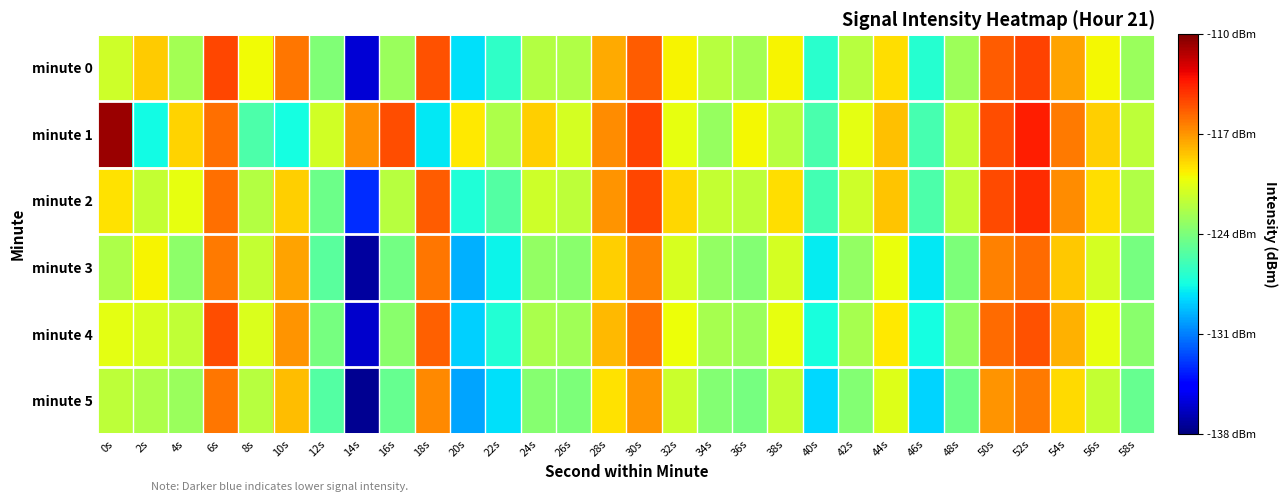

How many data points in minute 1 are less than -119?

17